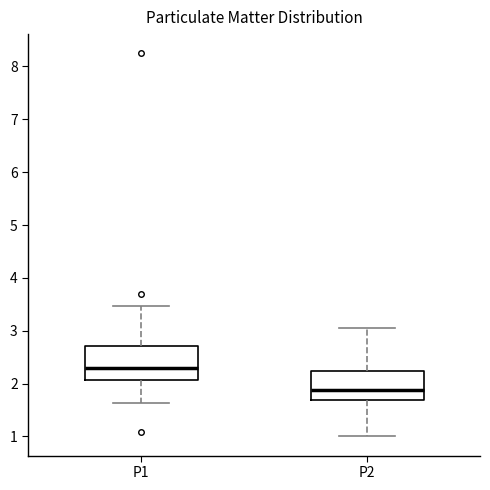

Where does the upper whisker of the box for P1 end on the y-axis? The values are not printed on the chart, so give them approximately, as read against the axis.

3.5